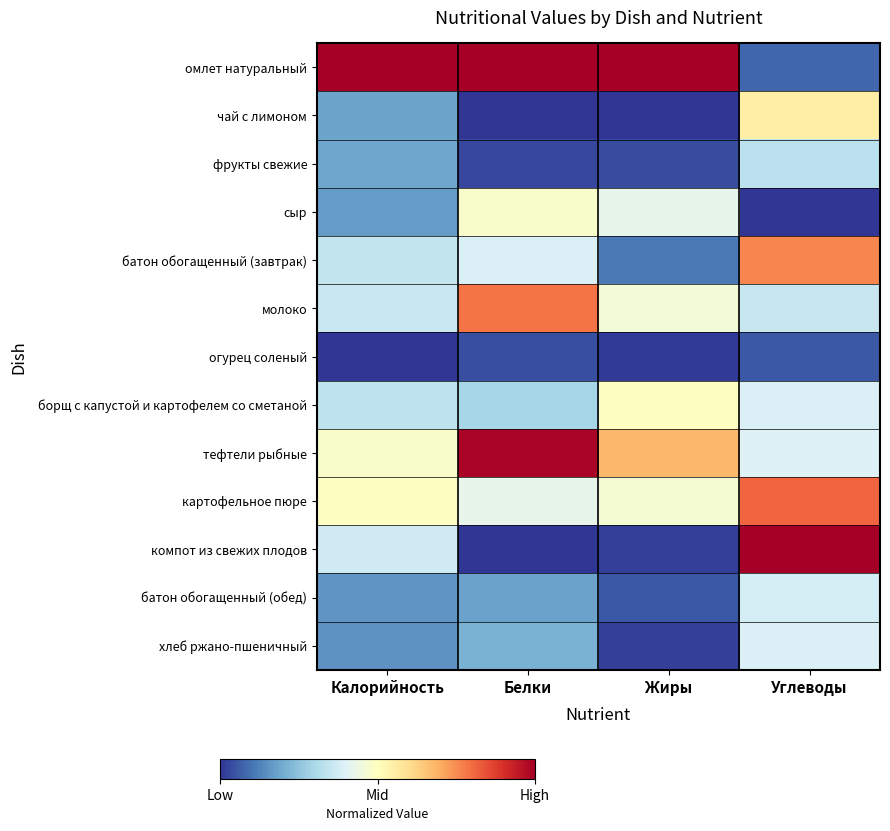

What is the difference between the highest and lowest values at Белки?

1.0